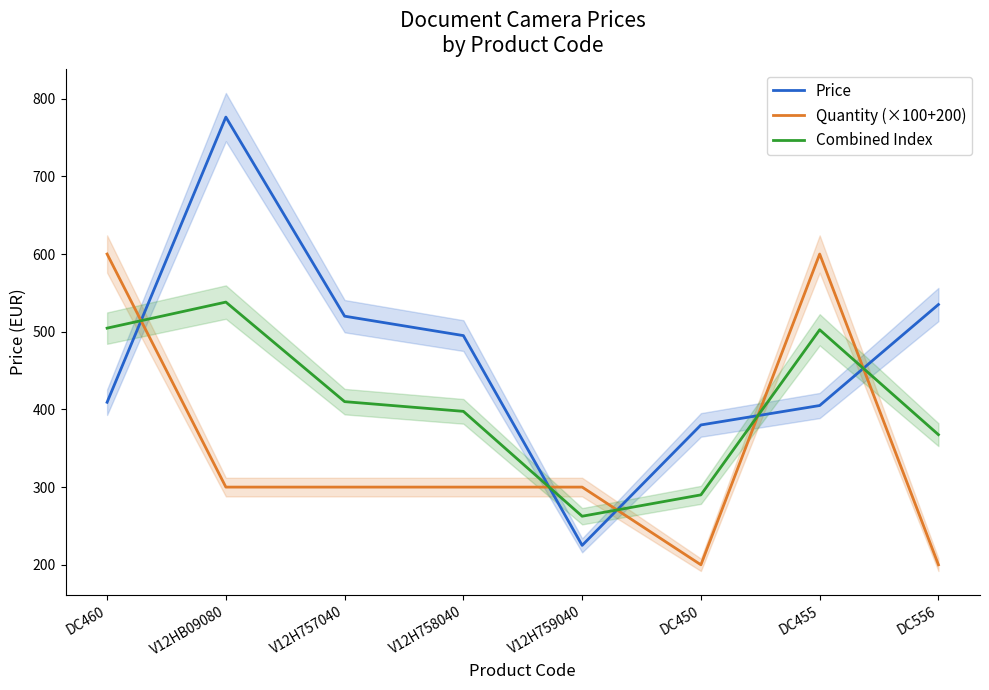

Is this an area chart (filled region under the line)?

No